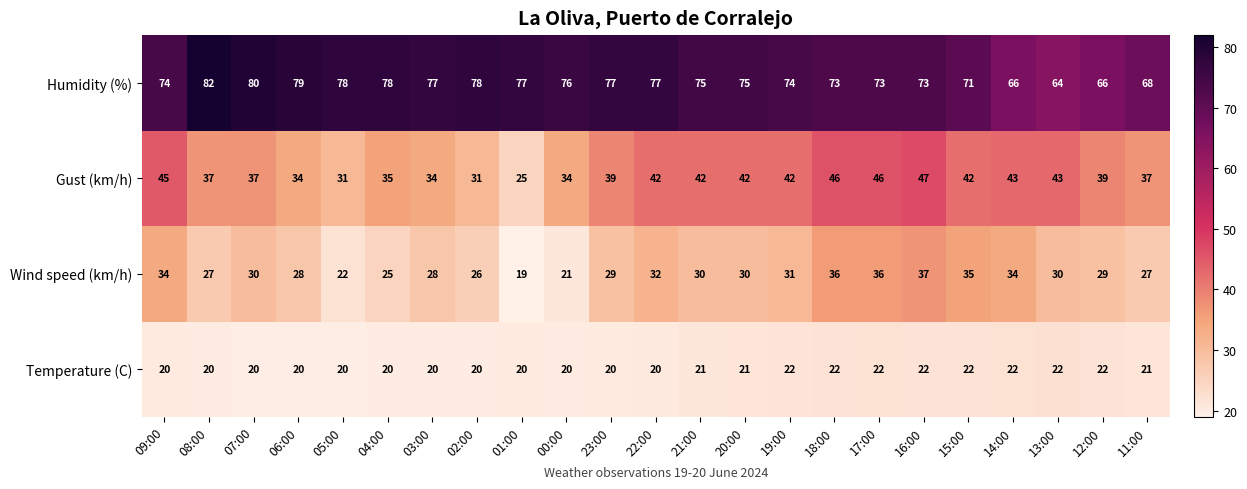

The value of Wind speed (km/h) at 09:00 is 34. True or false?

True